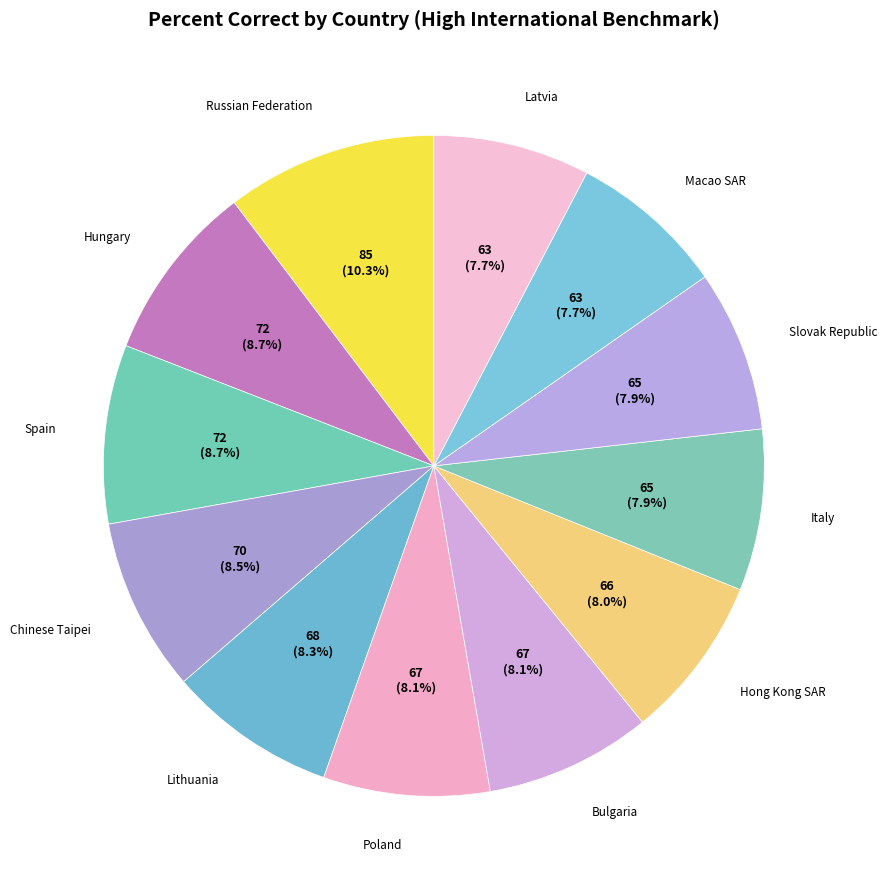

To the nearest percent, what is the average slice percentage?

8%